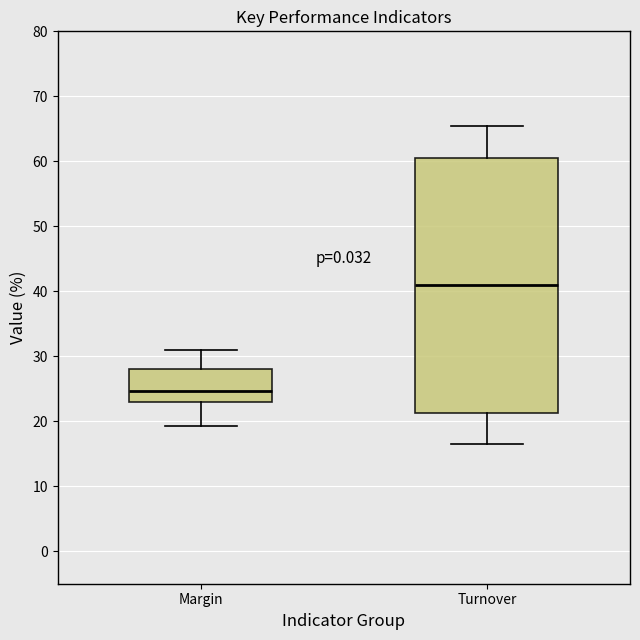

Where does the median line of the box for Turnover sit on the y-axis? The values are not printed on the chart, so give them approximately, as read against the axis.

41